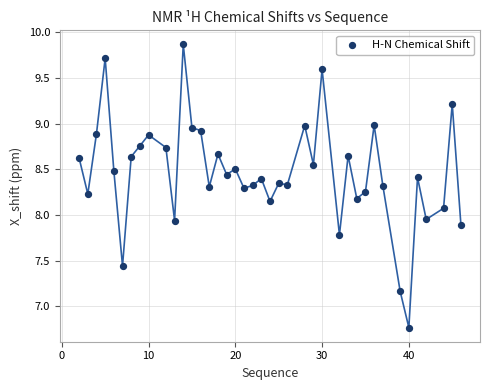

What is the range of X values (max minus min)?

44.0